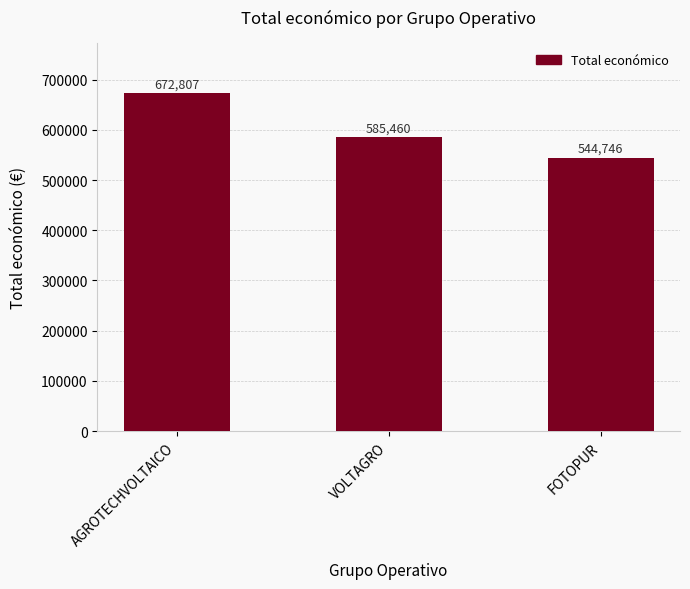

At which label does the data first exceed 585460?

AGROTECHVOLTAICO